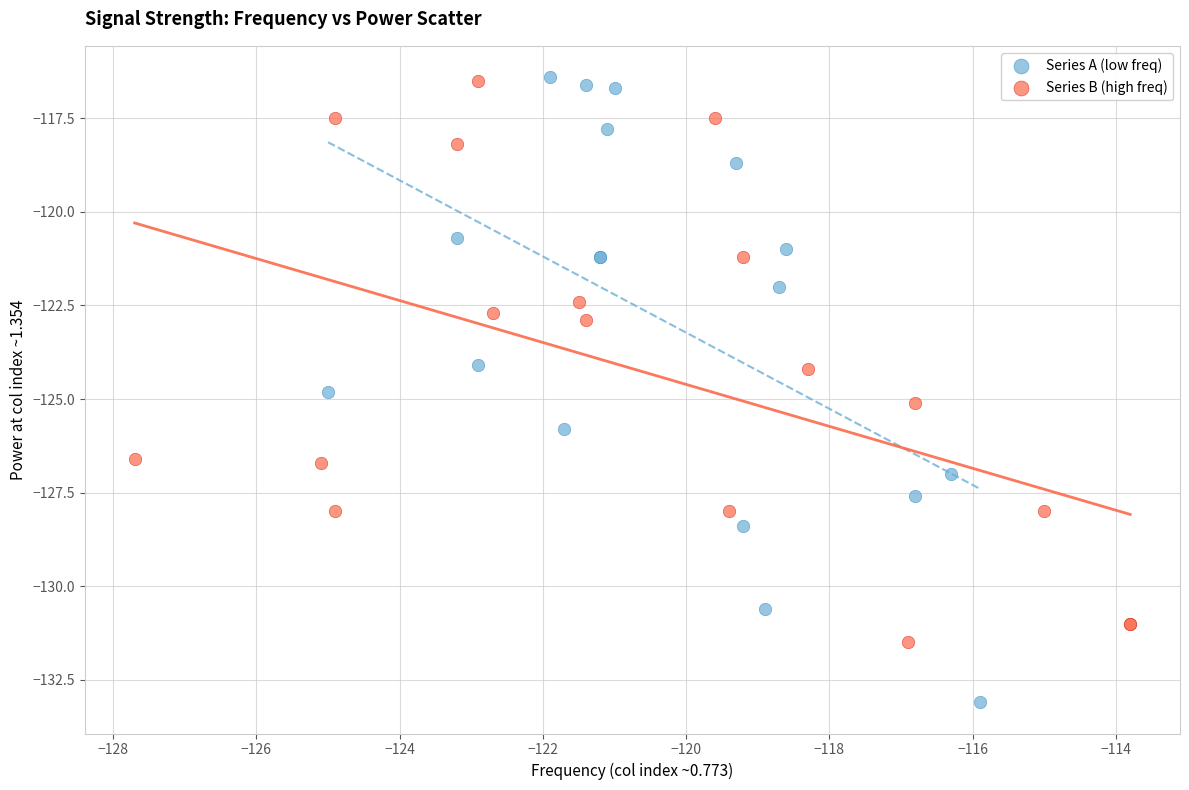

Which series contains the lowest Y value?

Series A (low freq)